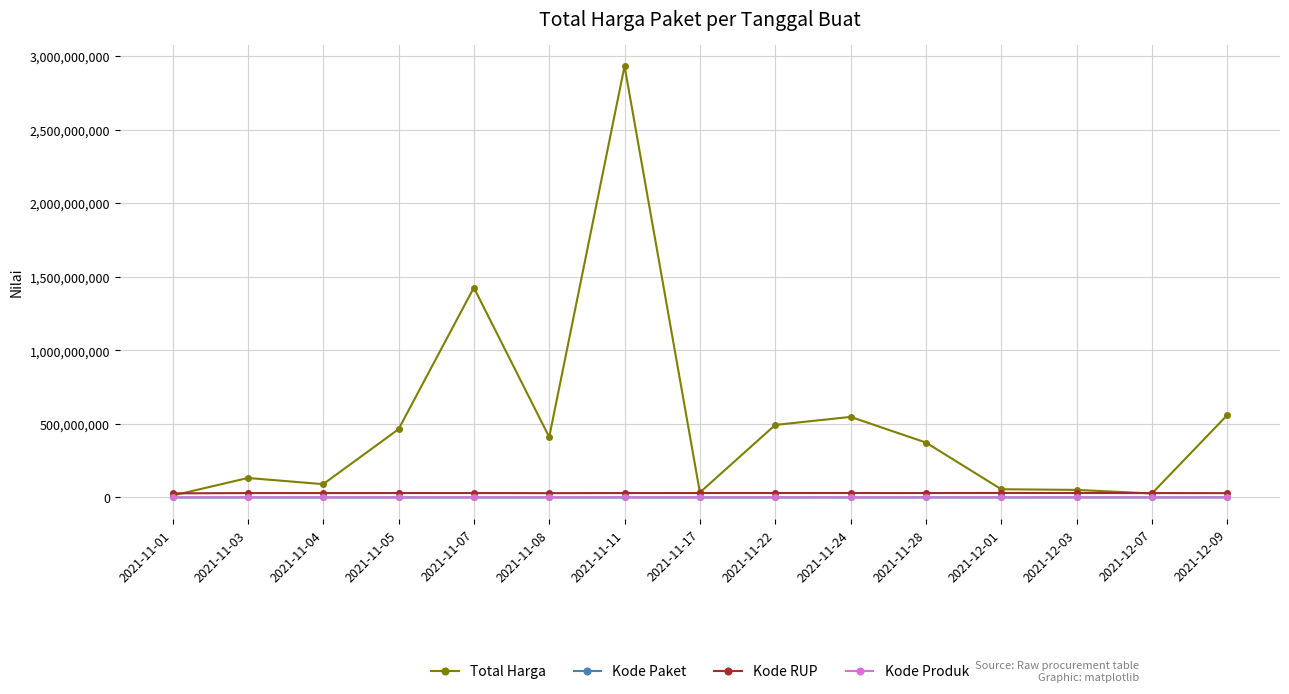

What position from the left is 2021-11-08?

6